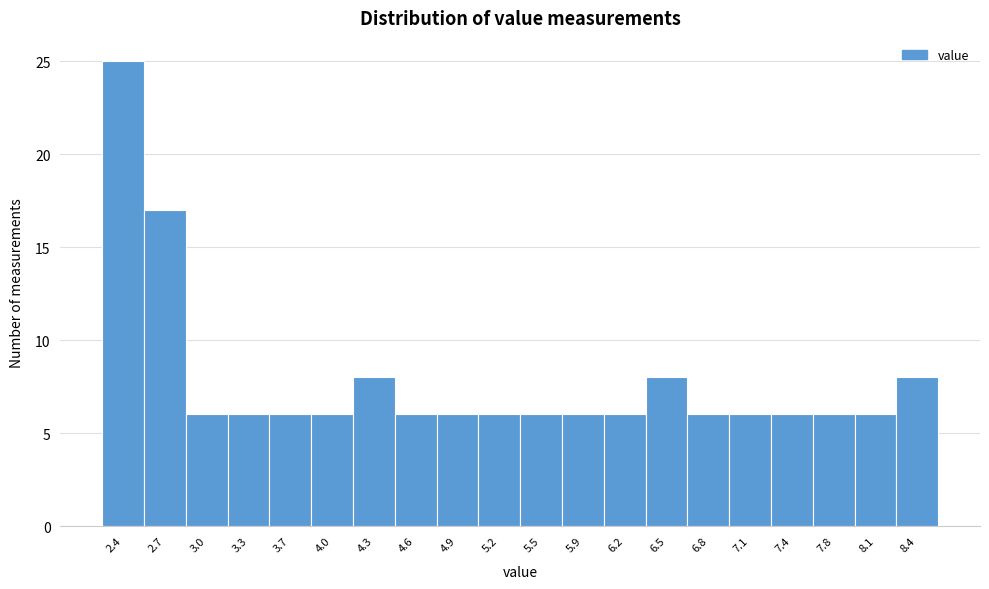

Reading left to right, transcribe all the data shown in this chart.

25	17	6	6	6	6	8	6	6	6	6	6	6	8	6	6	6	6	6	8